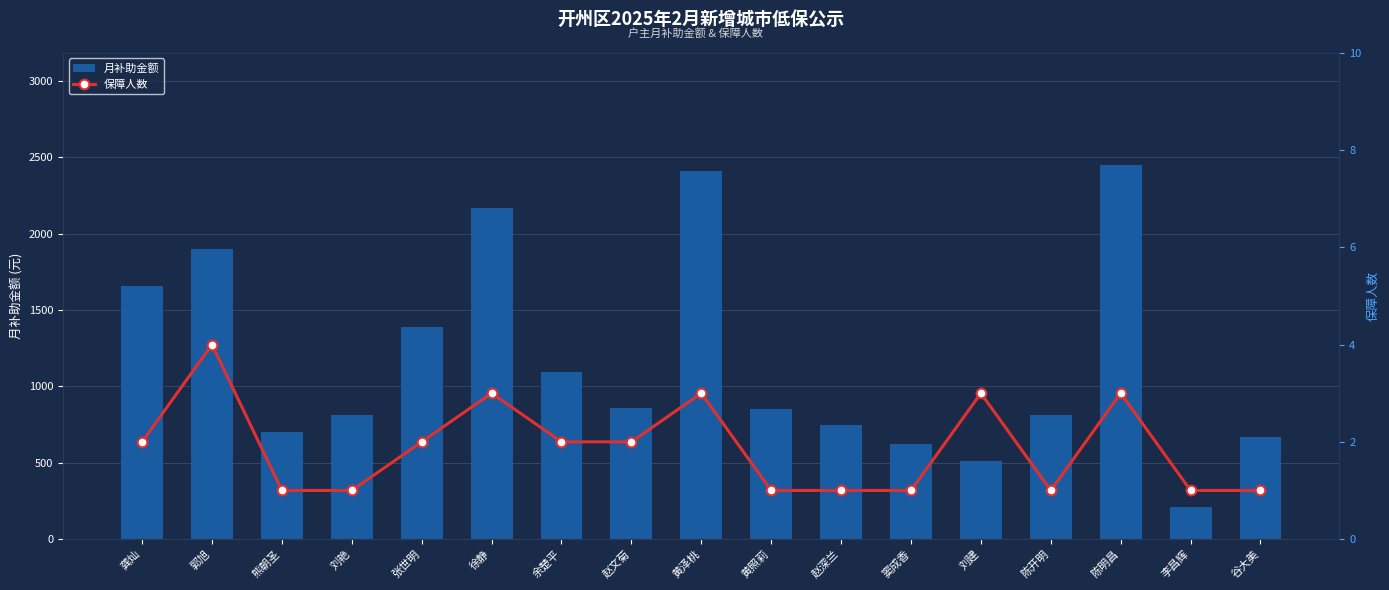

Which series has the largest total across all categories?

月补助金额